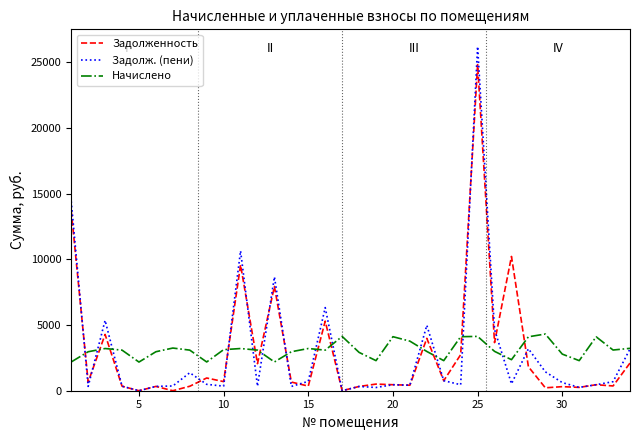

Rank the series by their maximum value, from lowest to highest.

Начислено, Задолженность, Задолж. (пени)